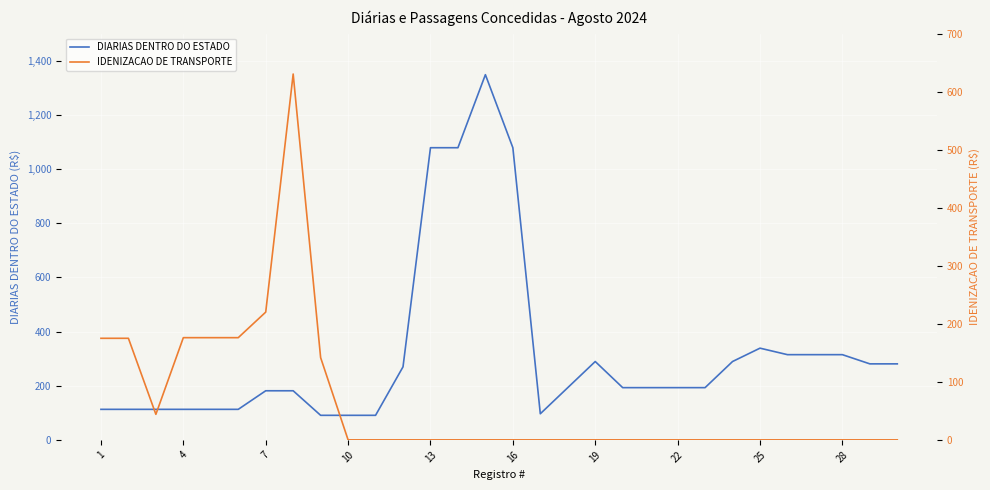

True or false: DIARIAS DENTRO DO ESTADO has a value of 112.7 at 4.

True